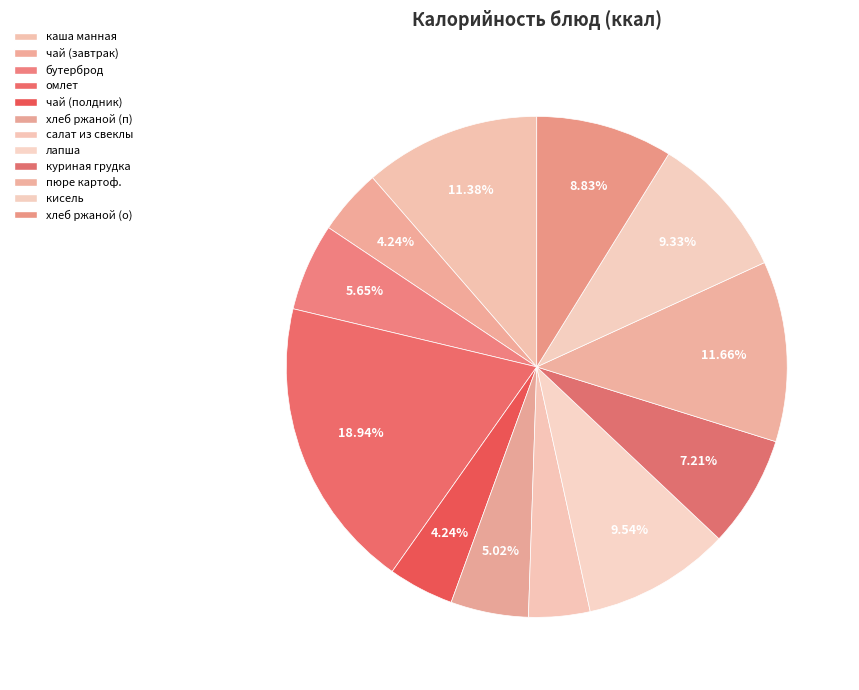

Count the number of slices in the pie.

12